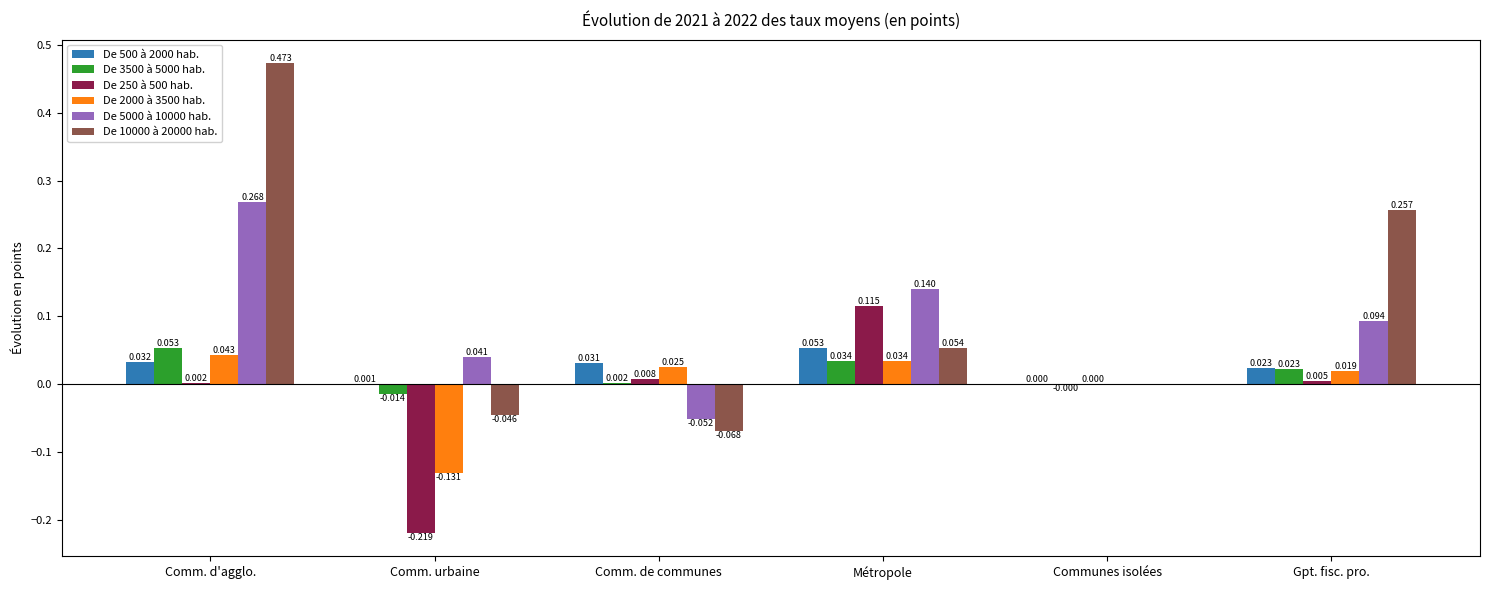

Where does the De 3500 à 5000 hab. series first go above 0?

Comm. d'agglo.